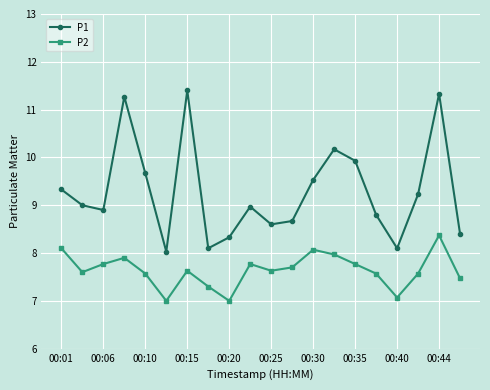

What are all the series names shown in the legend?

P1, P2